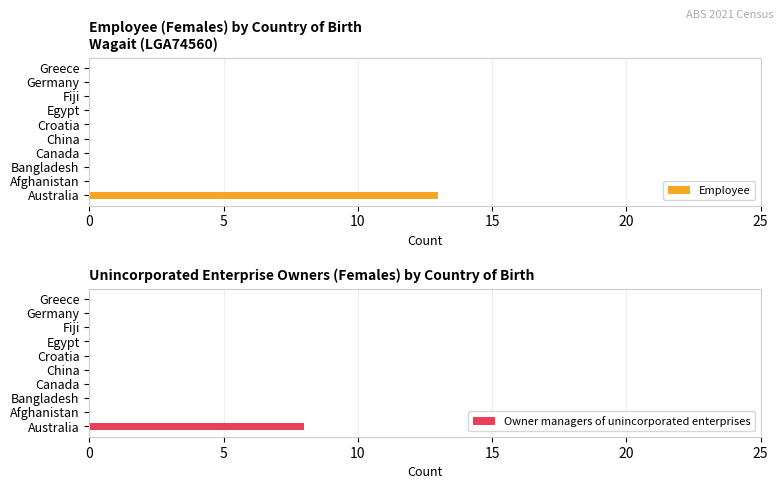

The value of Employee at Fiji is 0. True or false?

True